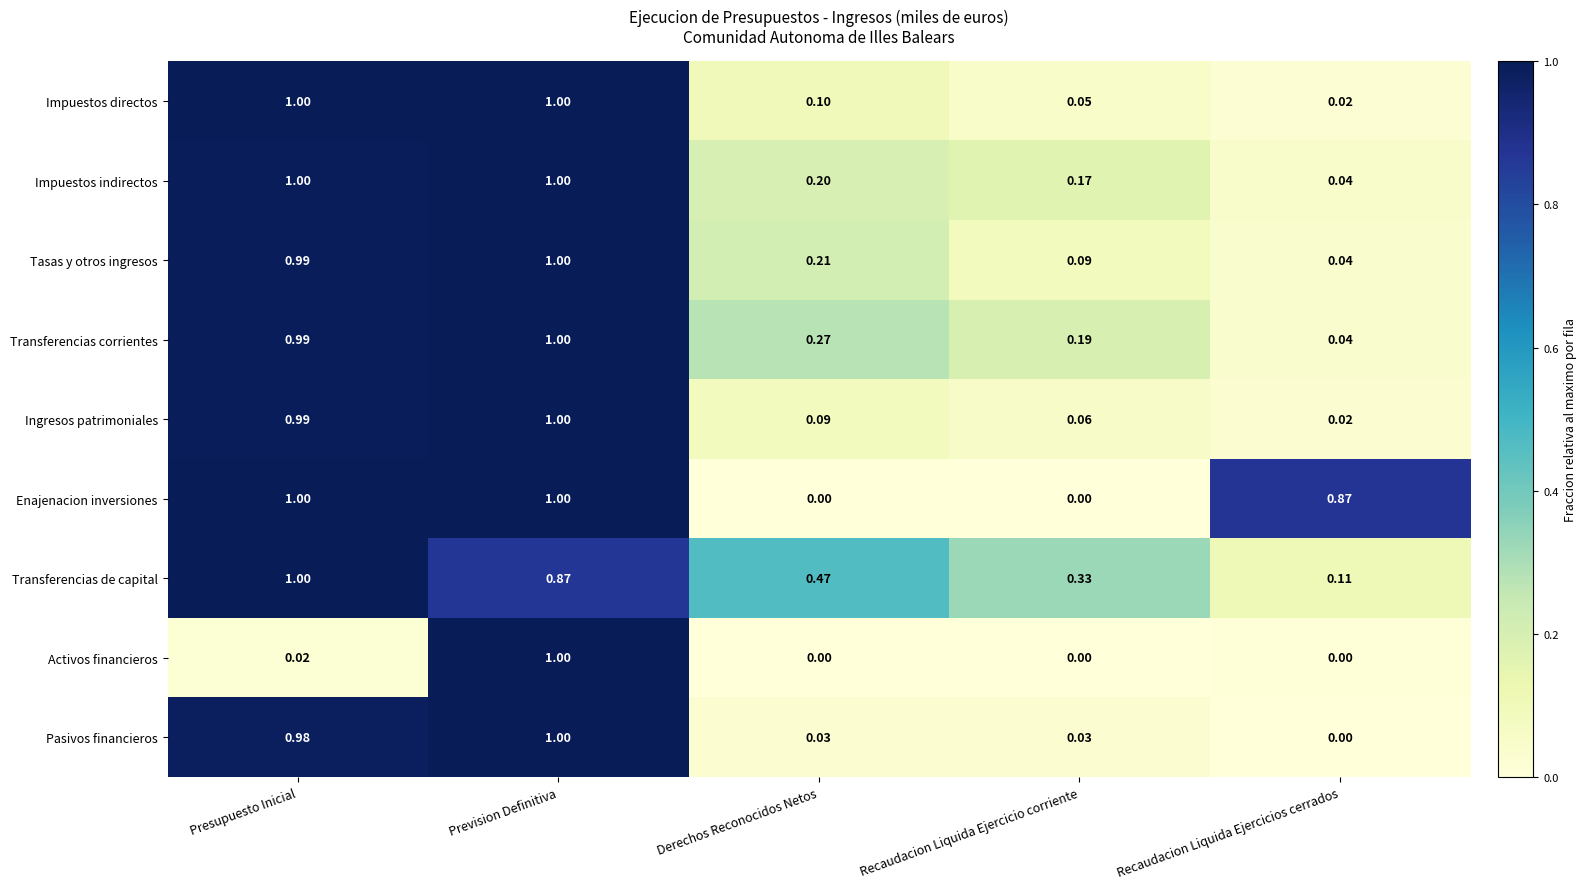

At which label is Impuestos indirectos closest to 0?

Recaudacion Liquida Ejercicios cerrados